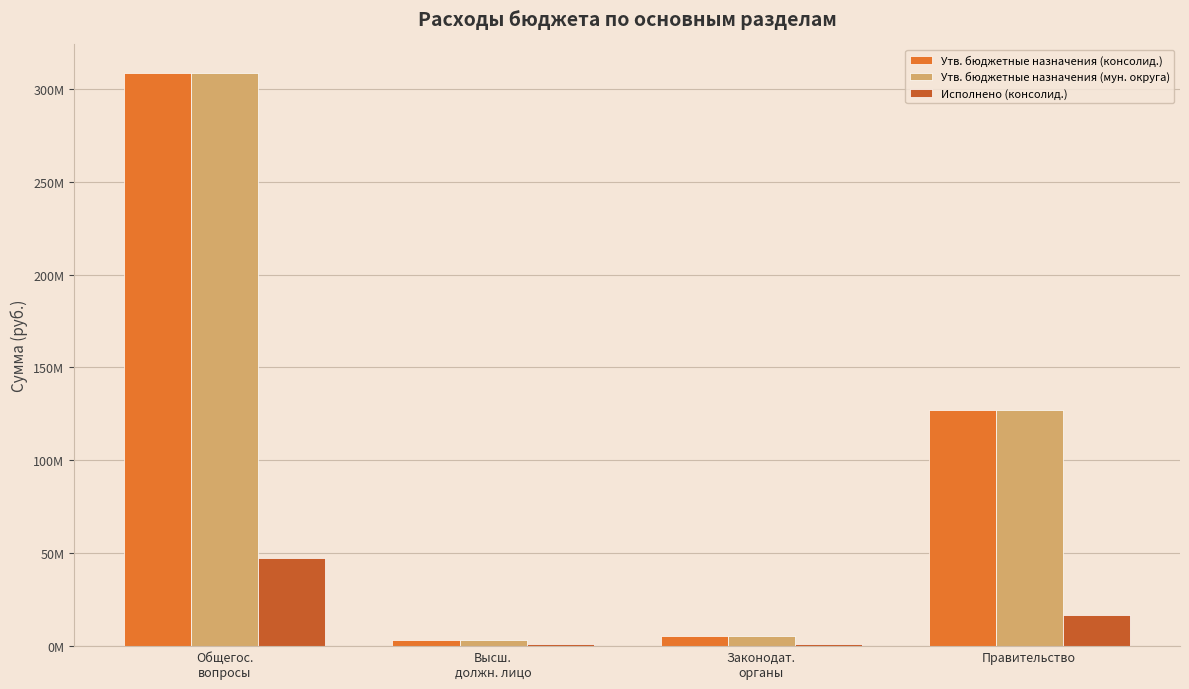

What is the value of the Утв. бюджетные назначения (консолид.) bar at the 1st from the left?

308466377.3